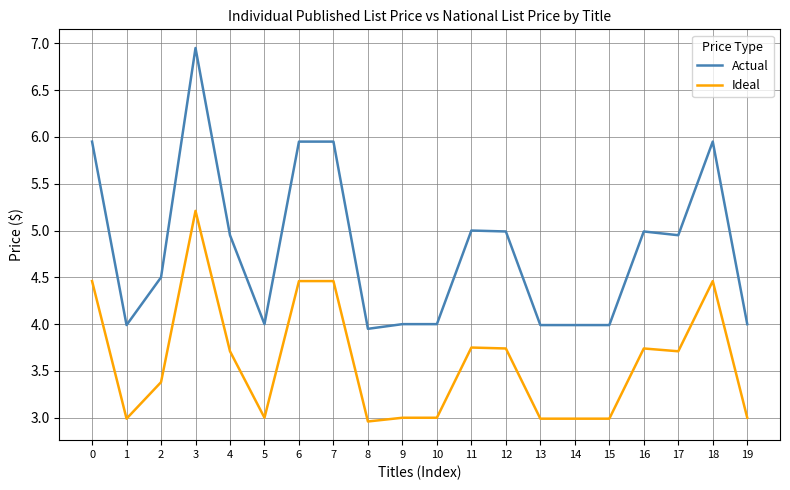

Which label corresponds to the largest value in the chart?

3